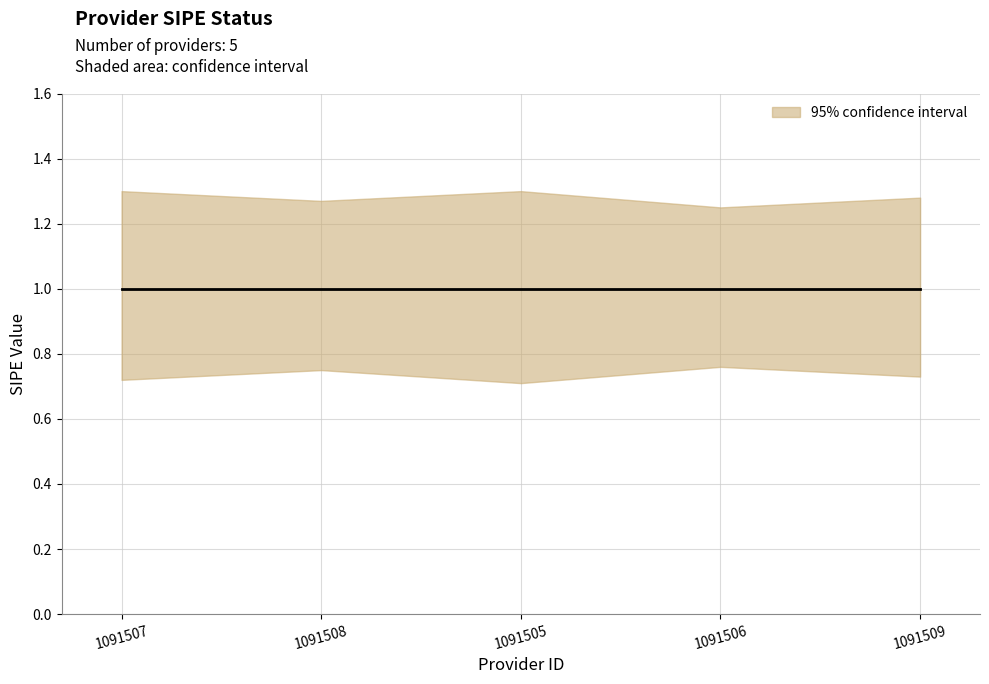

Where is _sipe_lower nearest to the value 0?

1091505